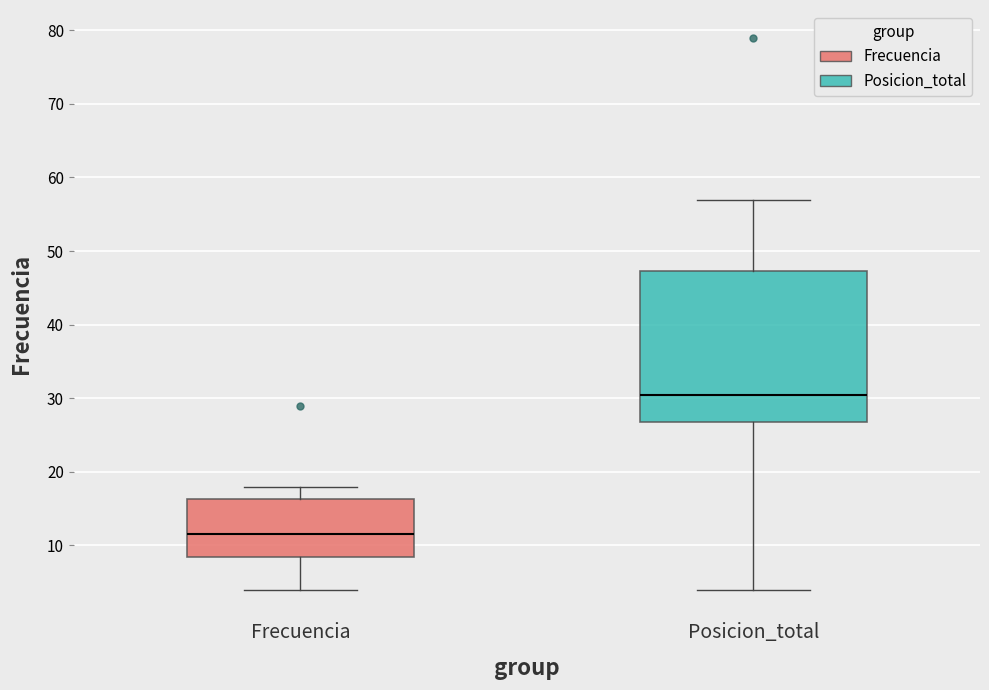

Which box has the highest median line?

Posicion_total